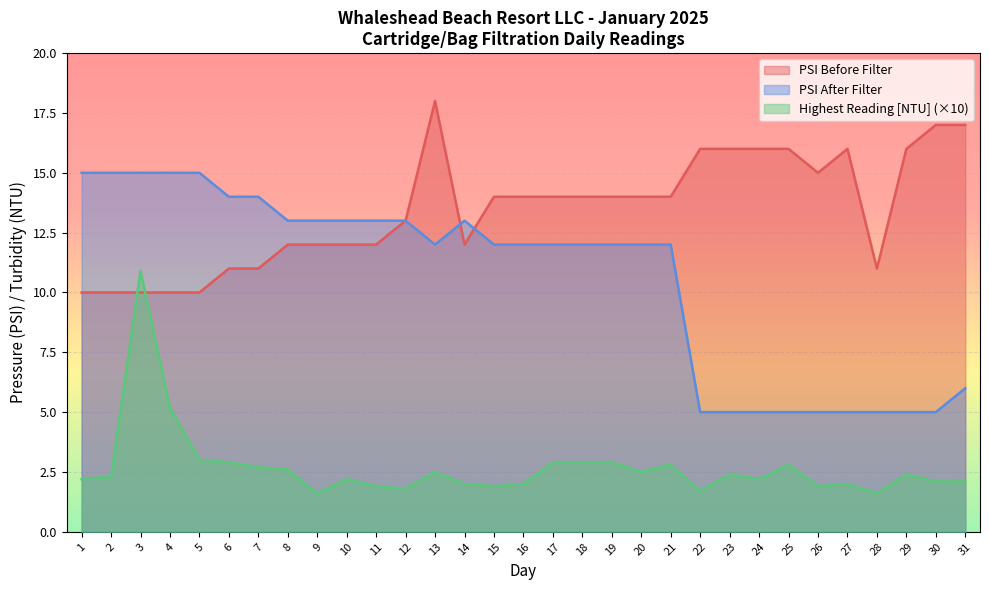

At which category does the chart reach its minimum across all series?

9